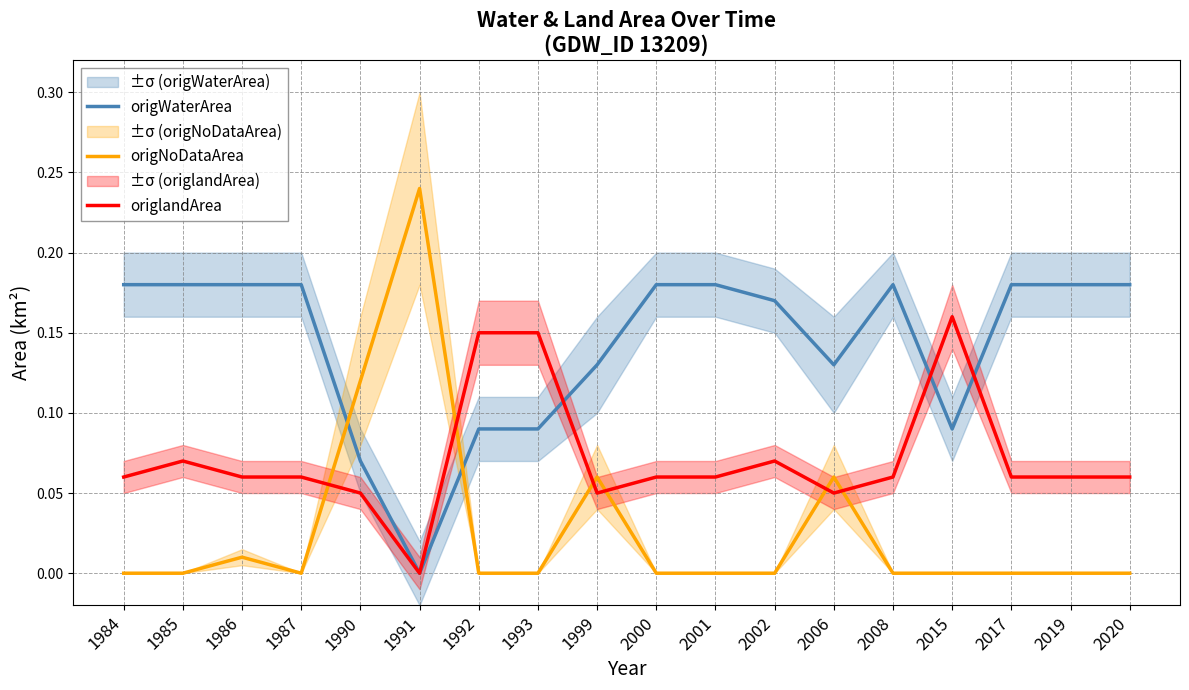

What is the total value across all series at 2017?

0.2